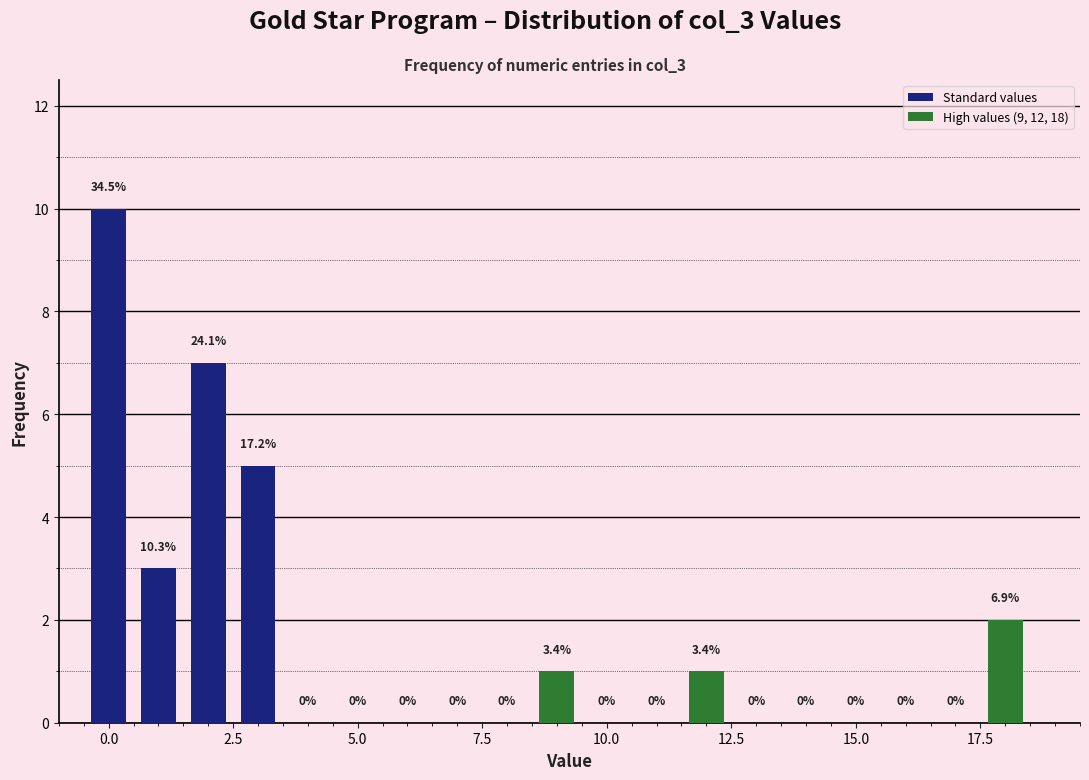

Read against the x-axis, roughly where is the centre of the tallest bar?

0.0